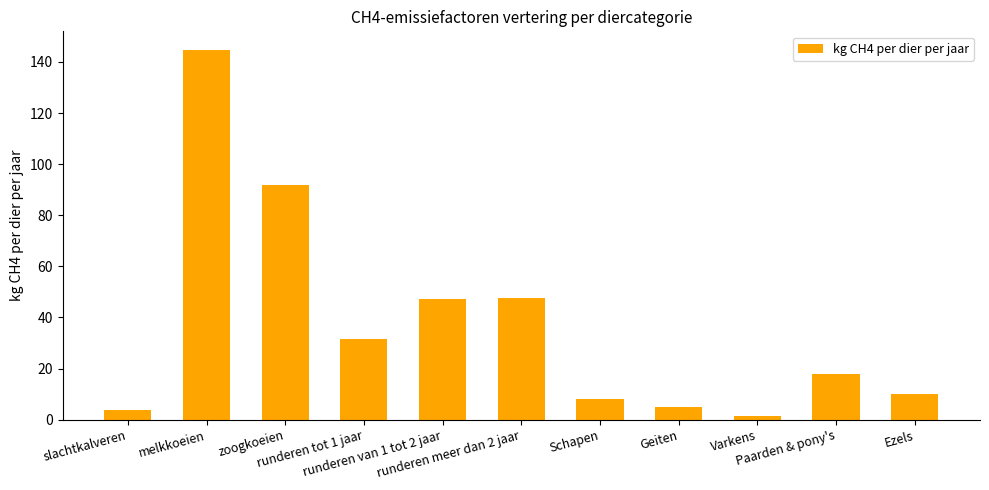

What is the difference between the maximum and minimum values?

143.3